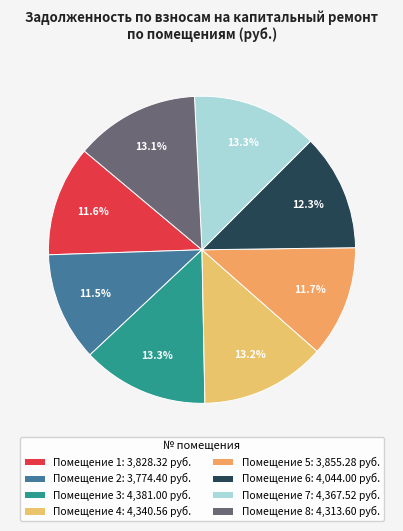

Count the number of slices in the pie.

8